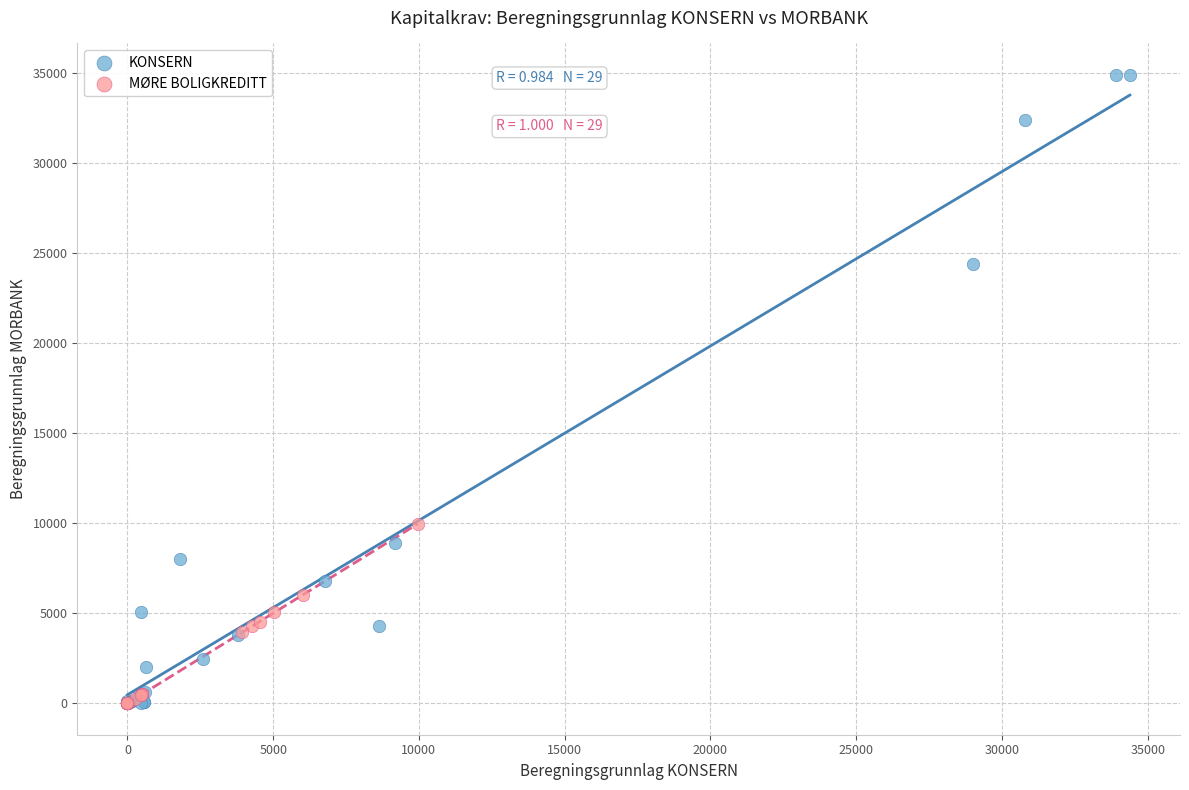

Which series reaches the maximum Y coordinate?

KONSERN